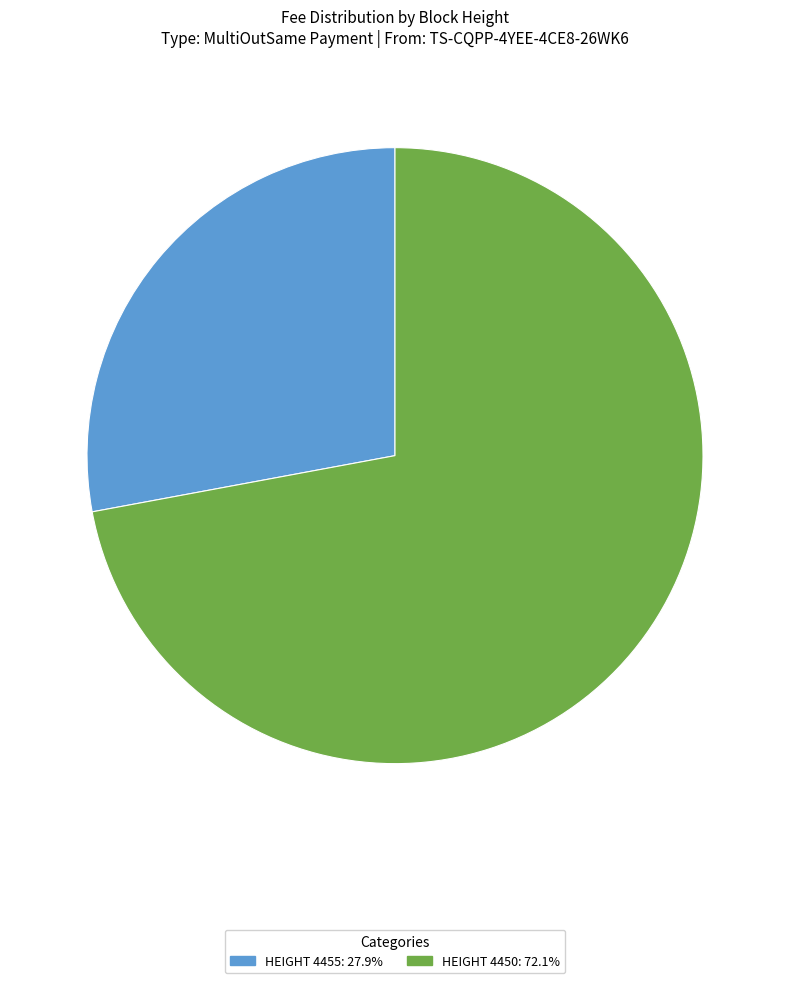

Does any single category account for the majority?

Yes